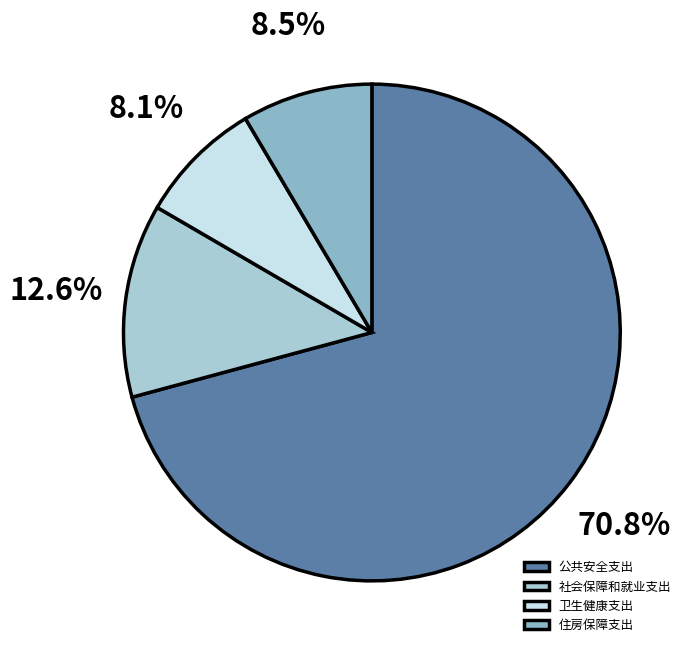

To the nearest percent, what portion does 卫生健康支出 represent?

8%